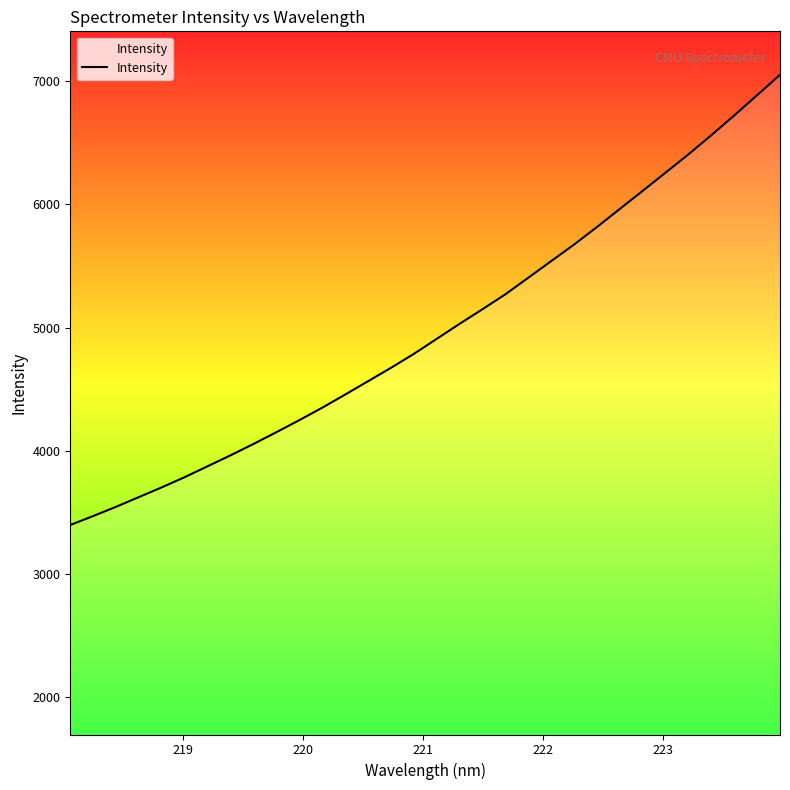

What is the minimum value shown in the chart?

3399.0